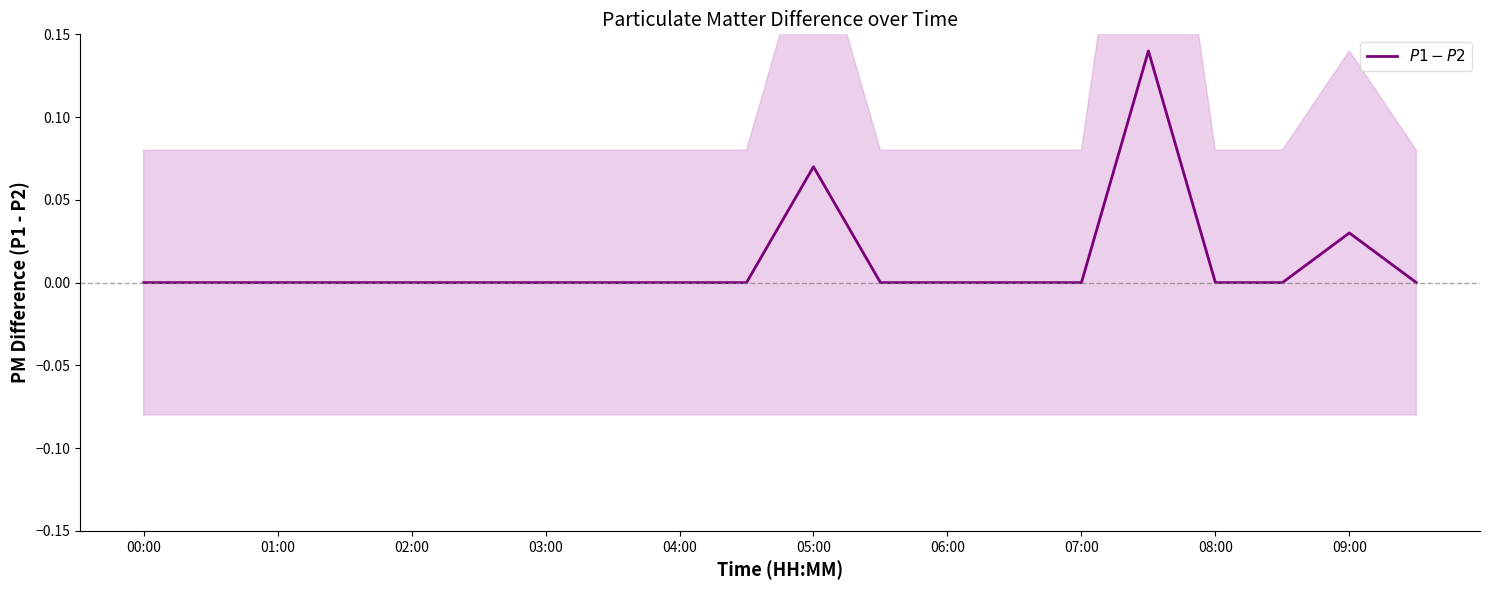

Which label corresponds to the smallest value in the chart?

00:00